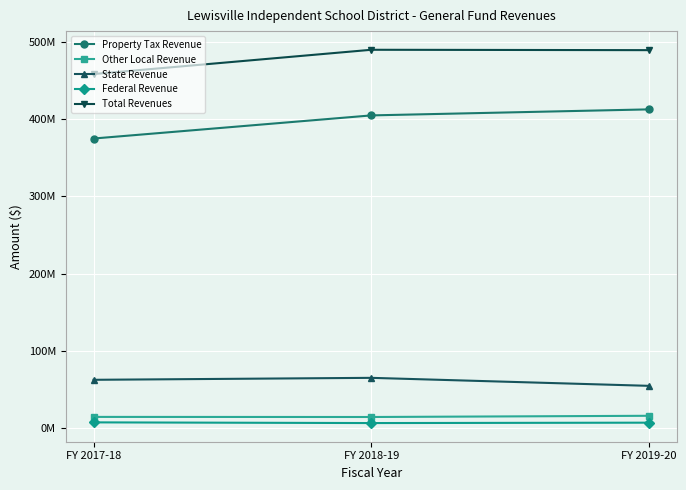

What are all the series names shown in the legend?

Property Tax Revenue, Other Local Revenue, State Revenue, Federal Revenue, Total Revenues